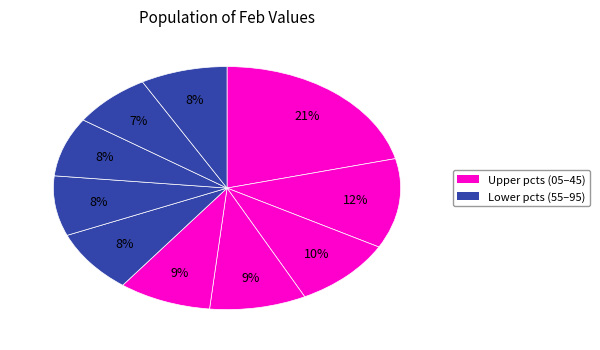

How many slices are in this pie chart?

10